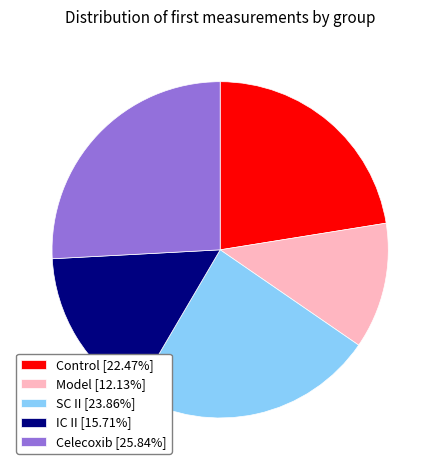

Which has a higher value, SC II or Celecoxib?

Celecoxib